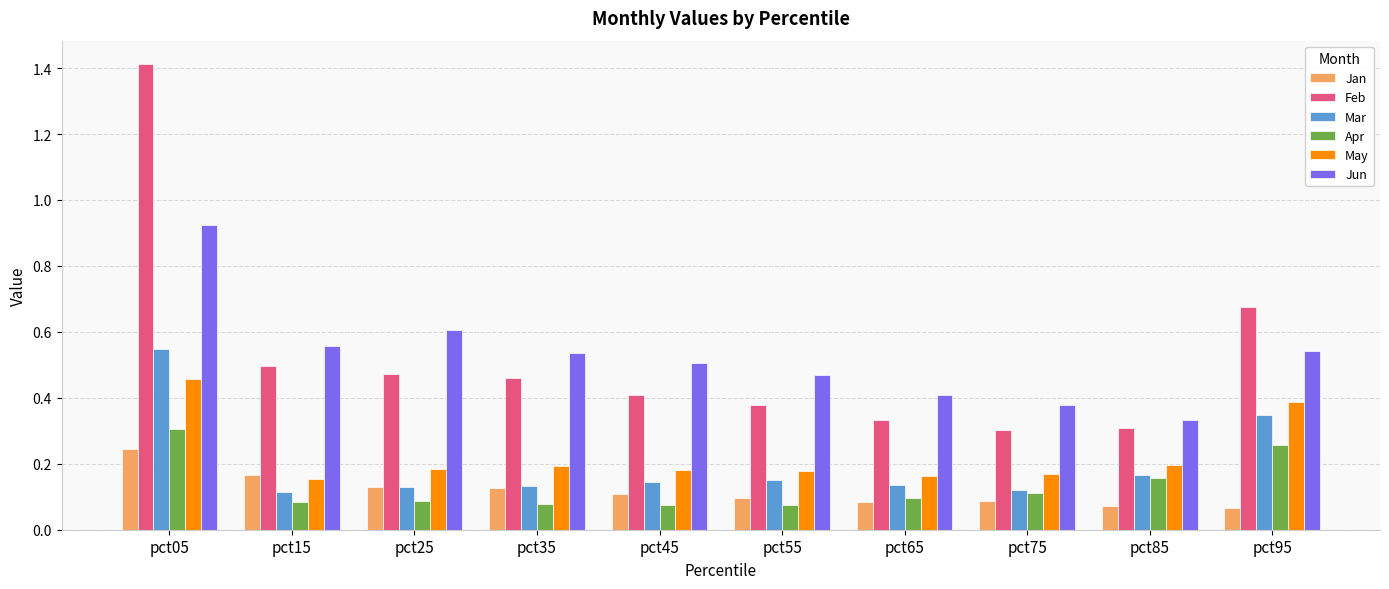

Which series has the largest range (max minus min)?

Feb